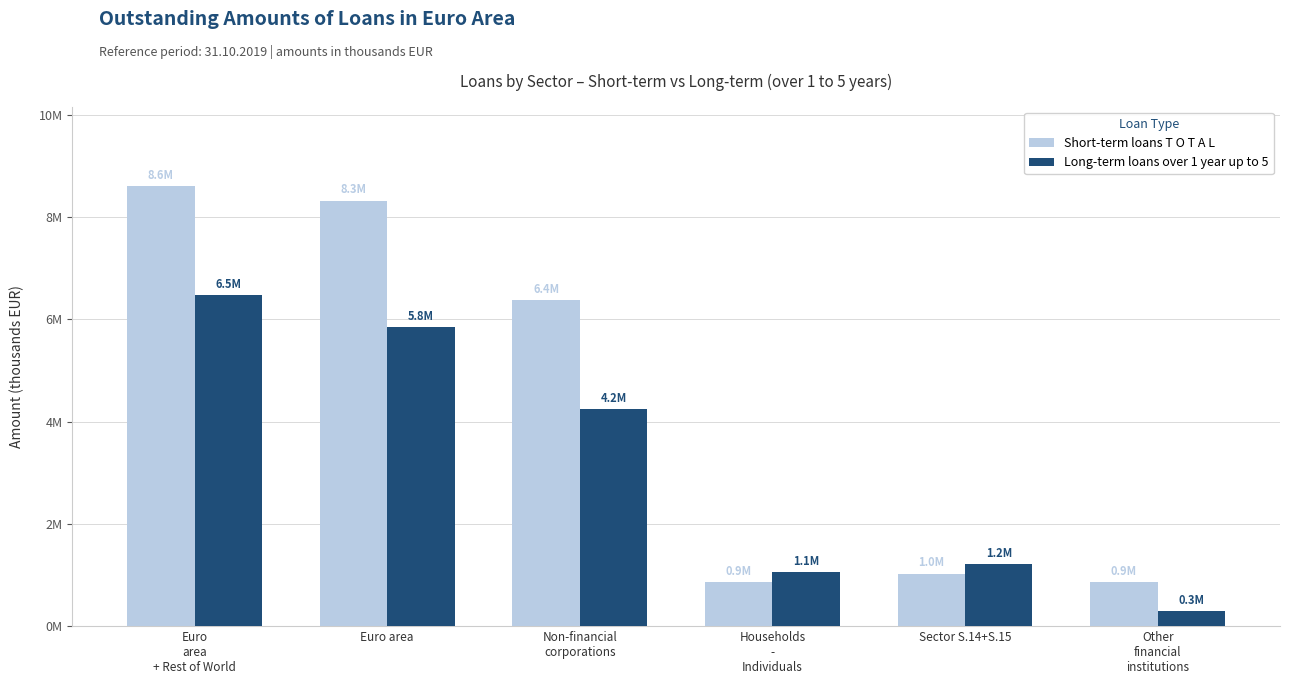

Are the bars grouped side by side (vs. stacked)?

Yes